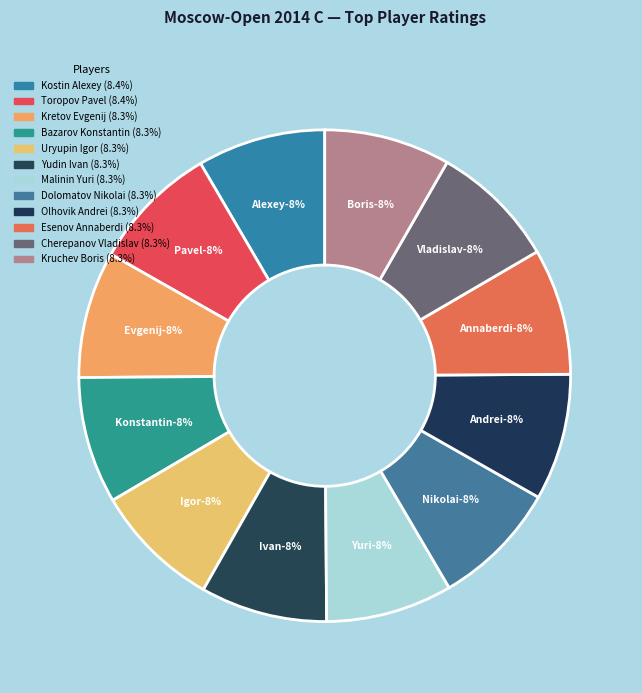

Which slice is the largest?

Kostin Alexey